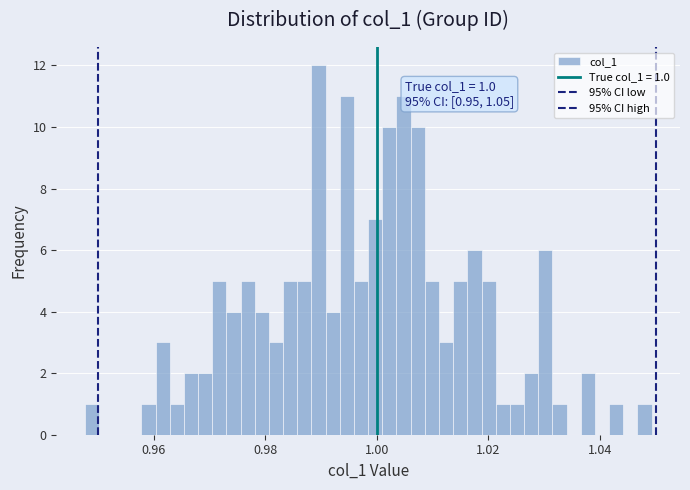

Read against the x-axis, roughly where is the centre of the tallest bar?

0.990